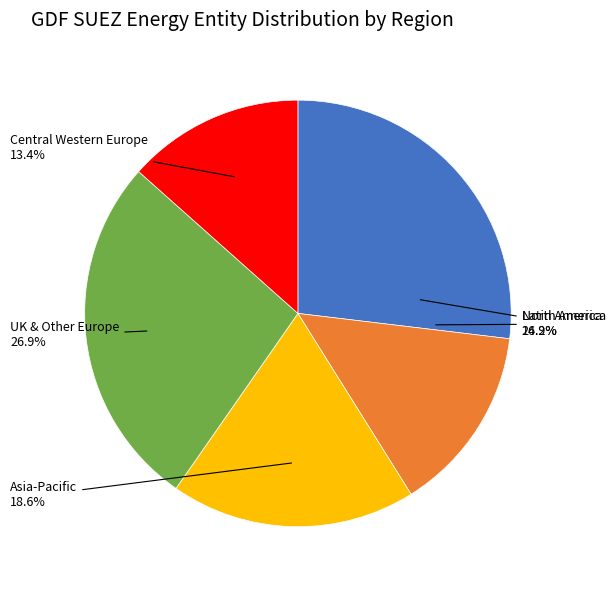

Count the number of slices in the pie.

5